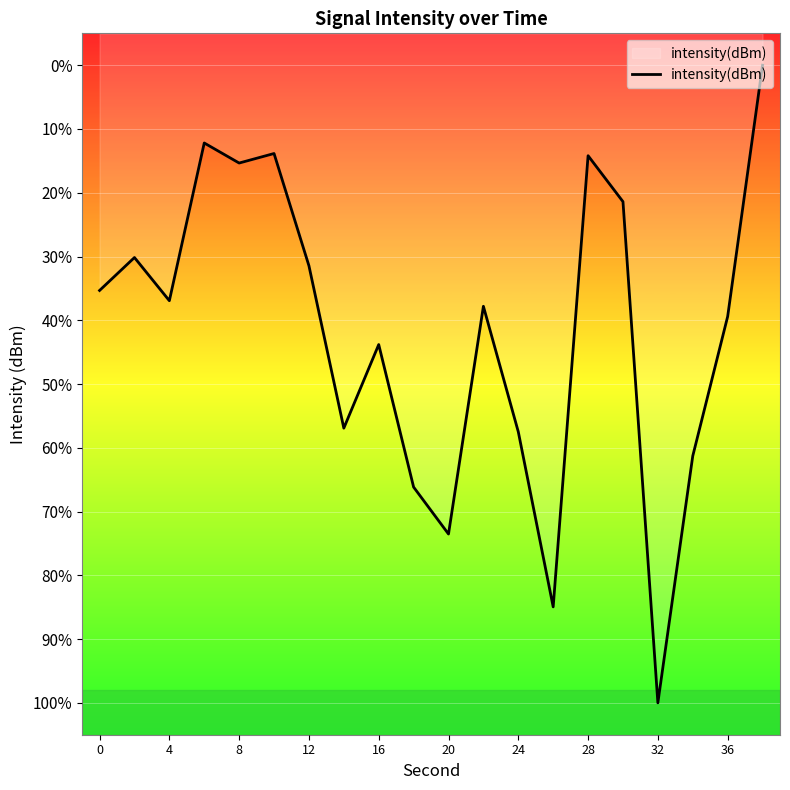

Does the chart display data point markers on the line(s)?

No